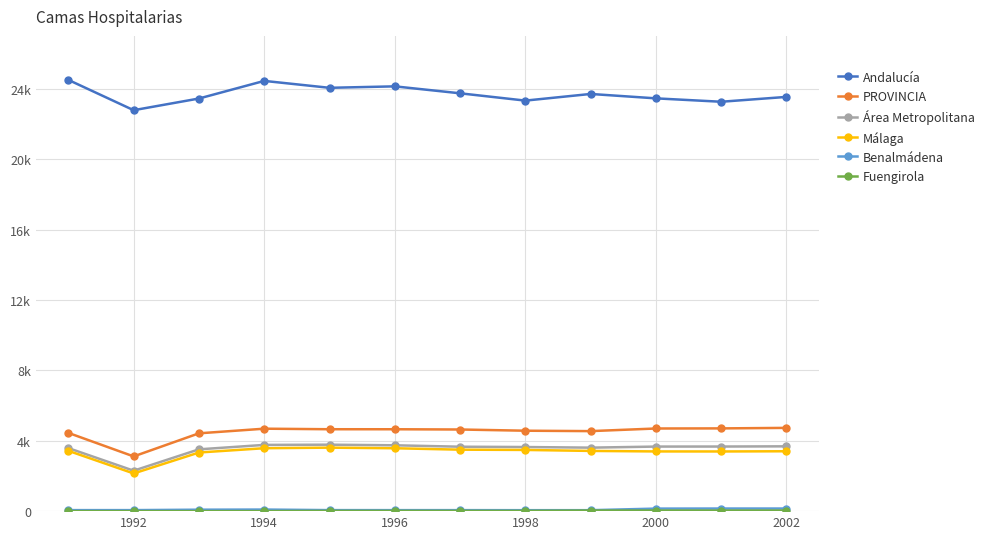

Does the chart have visible grid lines?

Yes